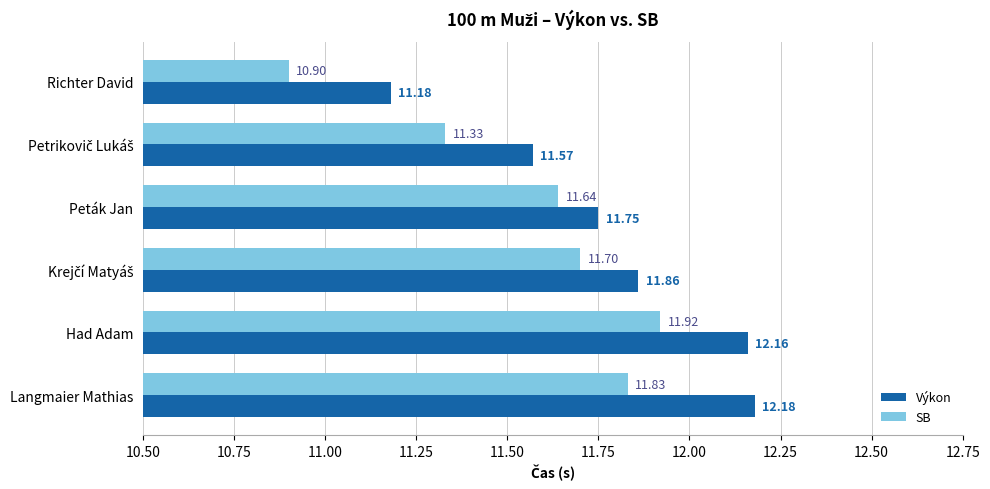

At which label is SB closest to 11?

Richter David